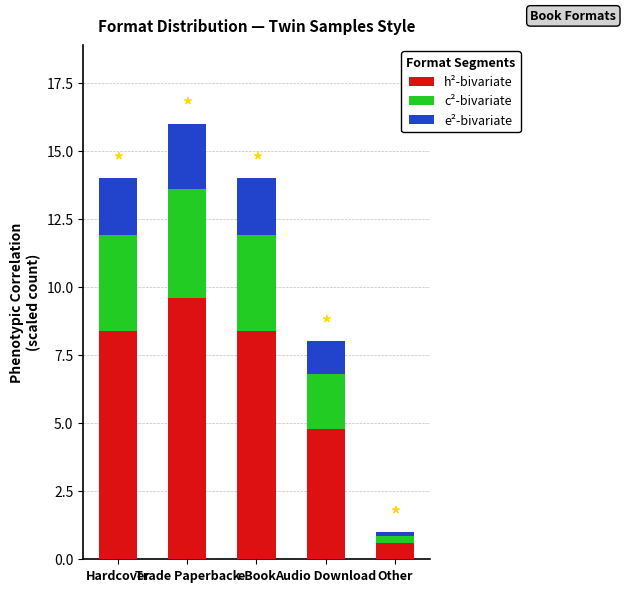

How many bars are there in total?

5